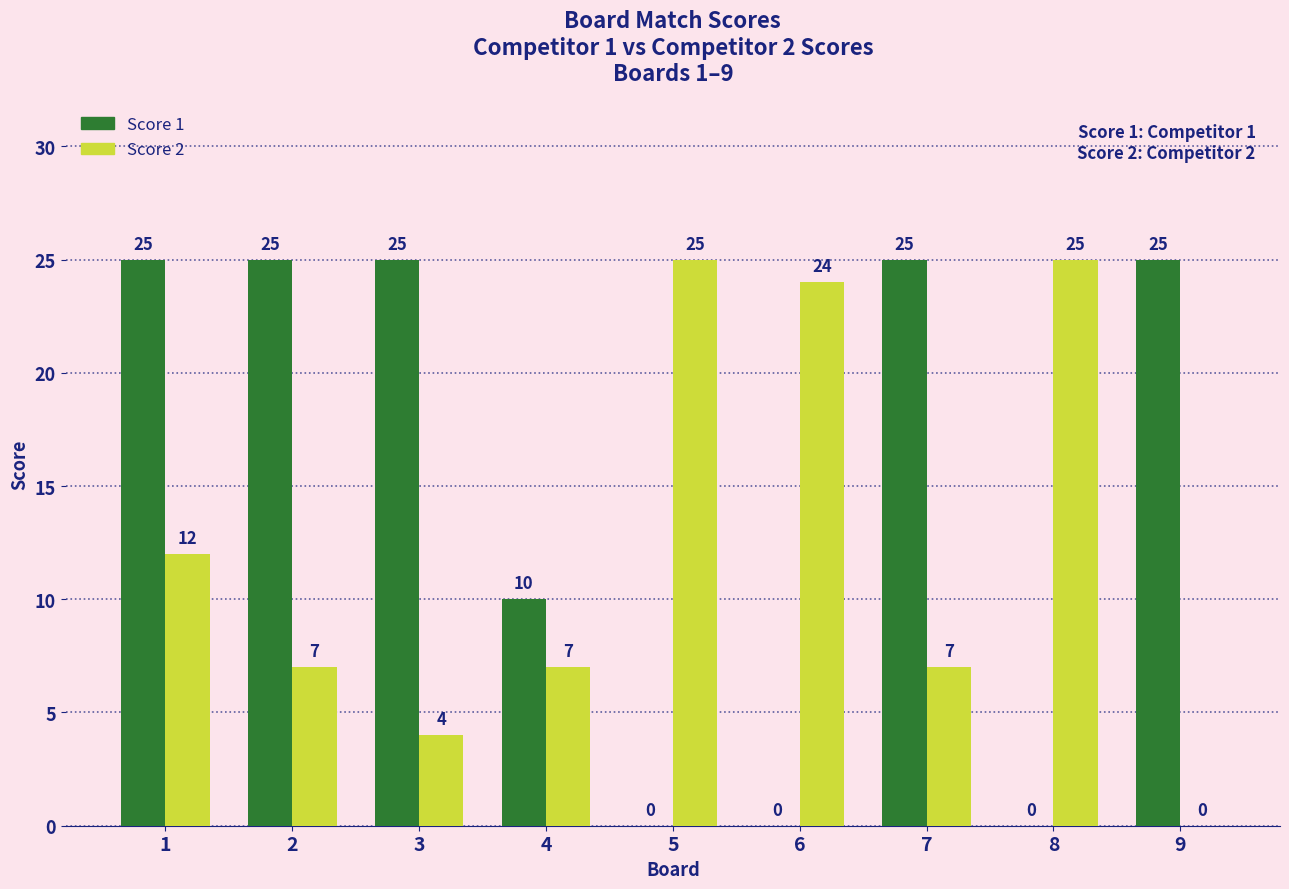

What is the sum of all Score 1 values?

135